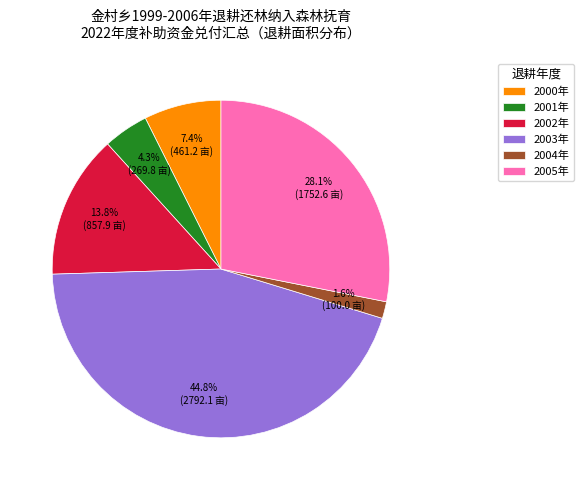

How many slices are in this pie chart?

6